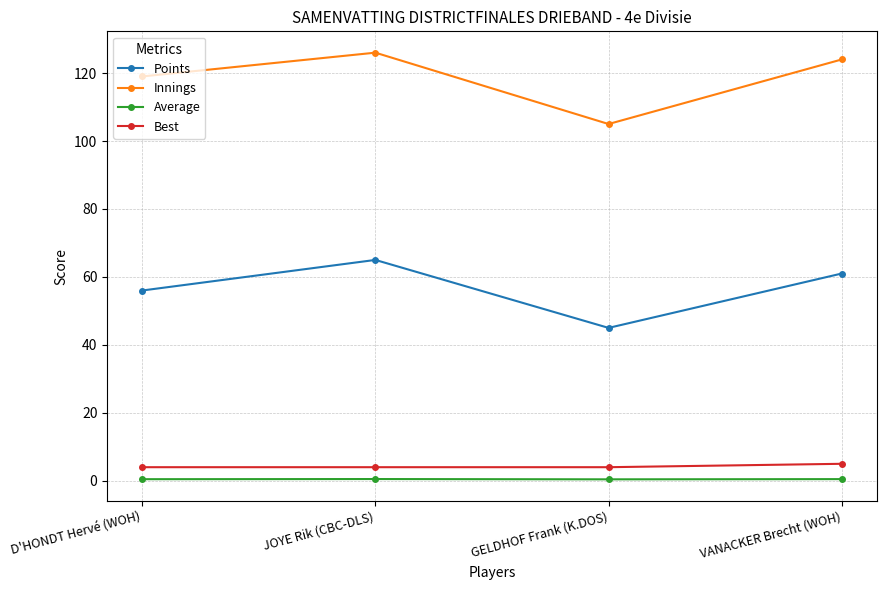

In Points, how many points are lower than both neighbors (excluding endpoints)?

1